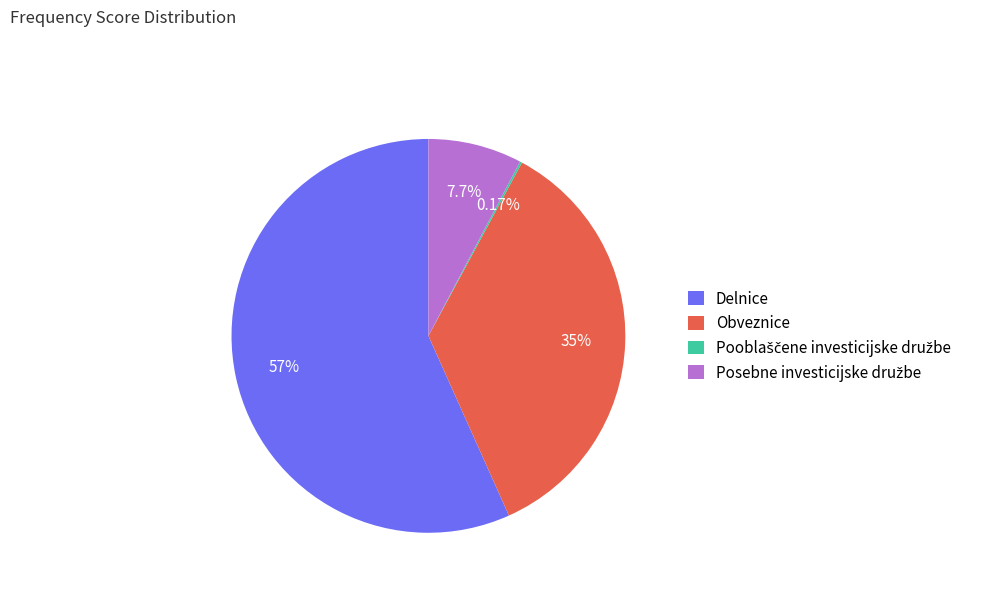

Is it true that Delnice is 57% of the pie?

True